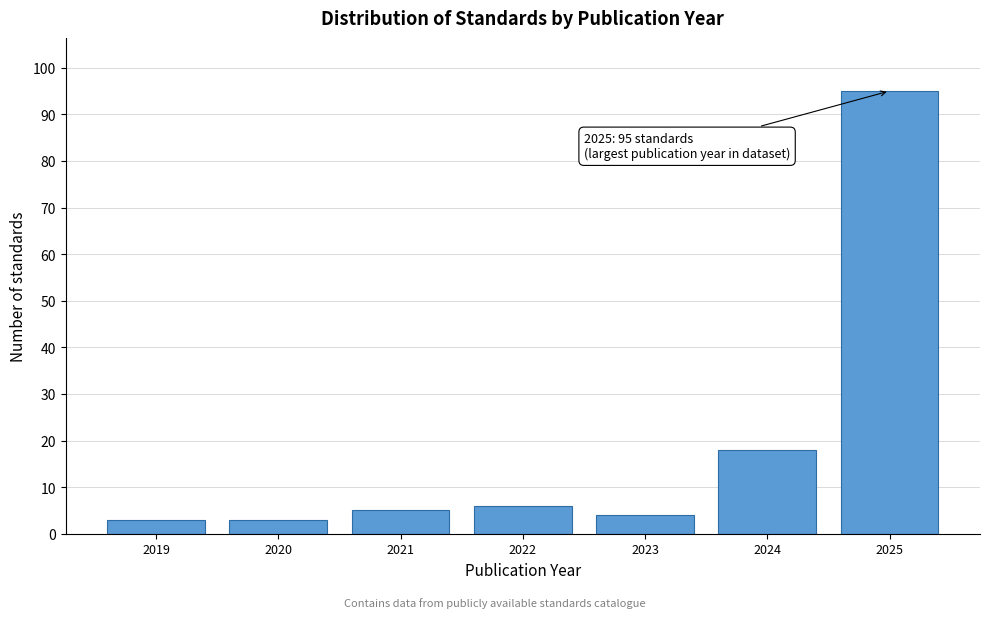

Reading left to right, what are all the values shown in this chart?

2019=3	2020=3	2021=5	2022=6	2023=4	2024=18	2025=95